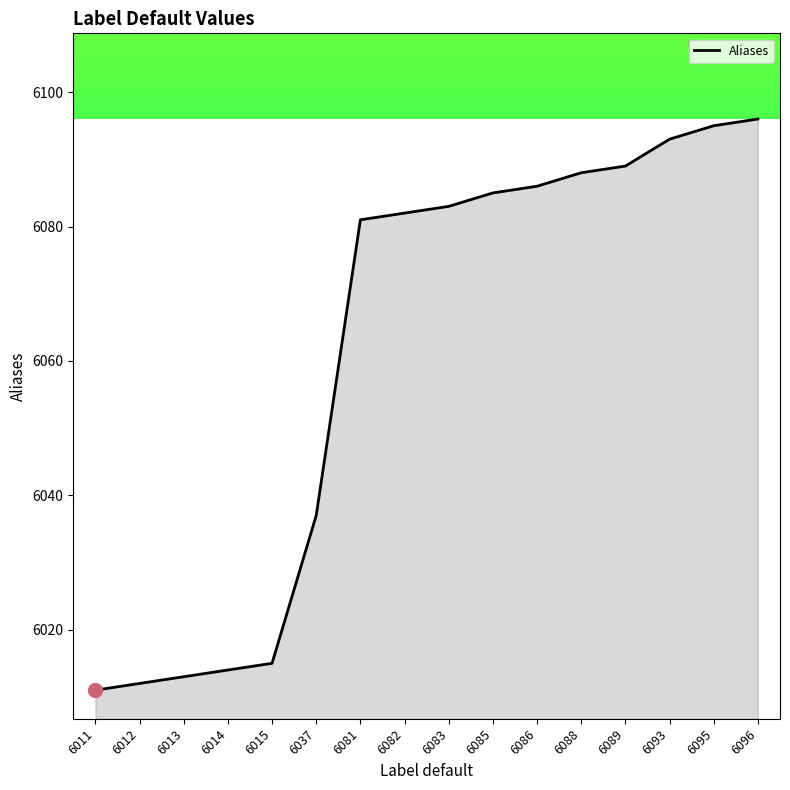

What is the sum of the values at 6083 and 6081?

12164